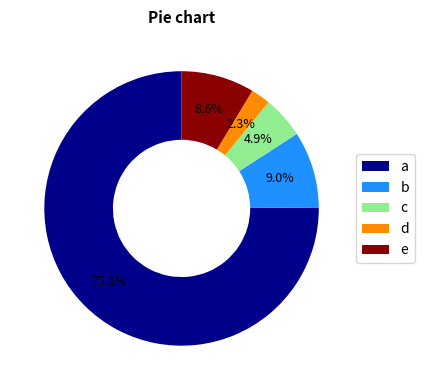

Combined, do a and c account for over 50%?

Yes